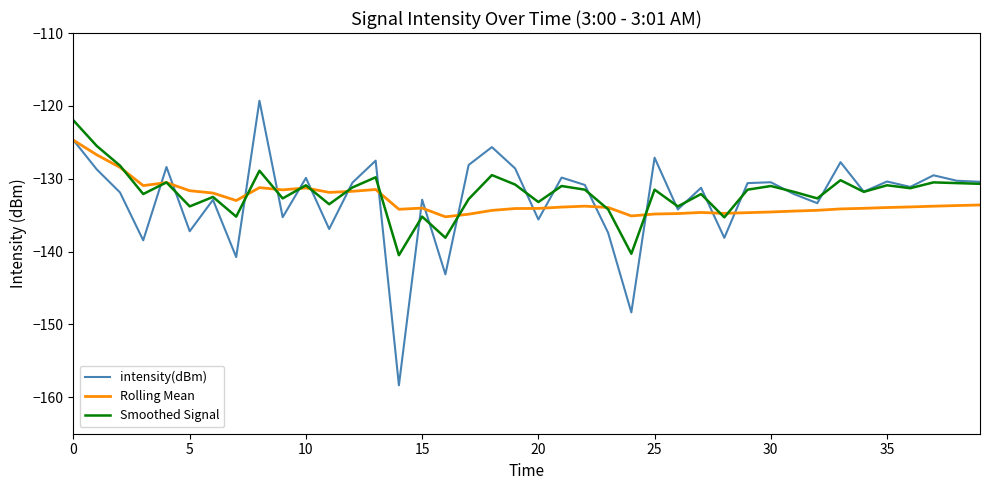

In Smoothed Signal, how many points are lower than both neighbors (excluding endpoints)?

14